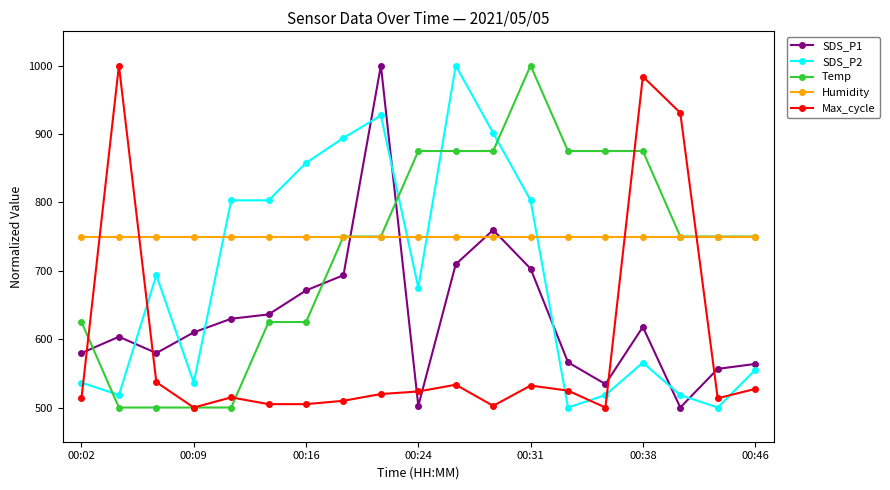

How many categories are shown in the chart?

19